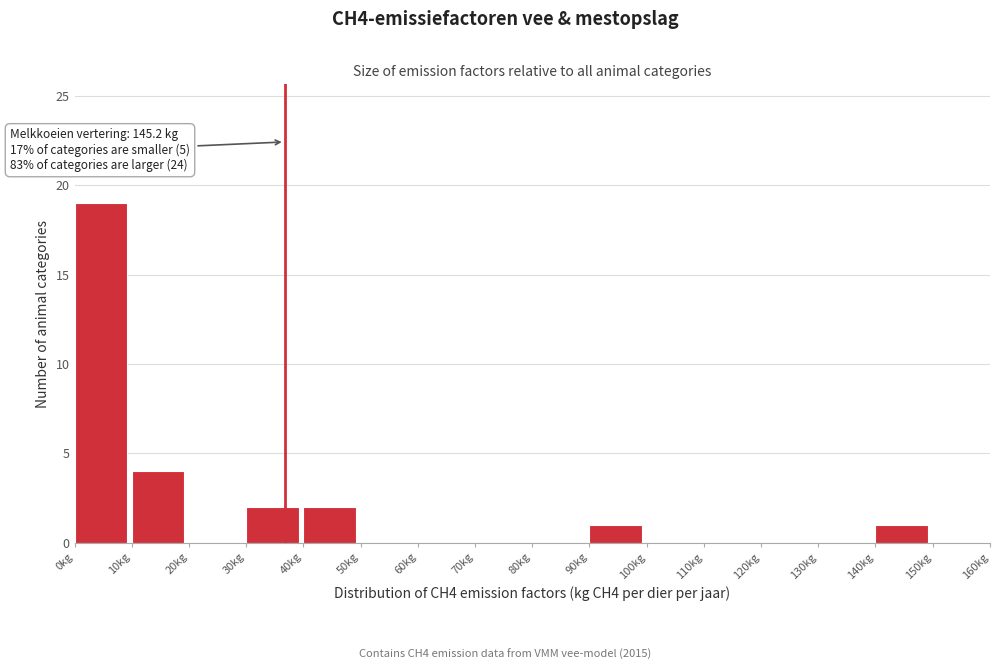

Over which range of the x-axis is the bar tallest?

0 to 10